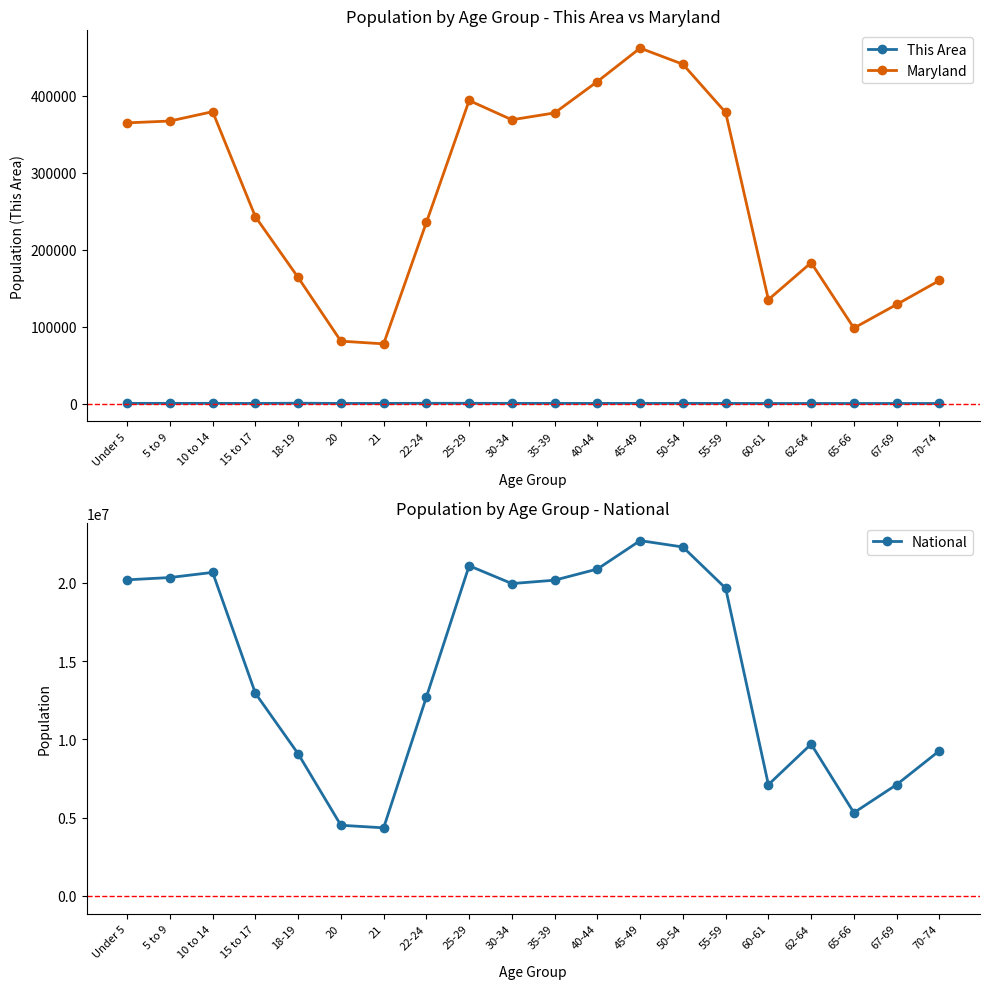

What is the average value of the National series?

14509549